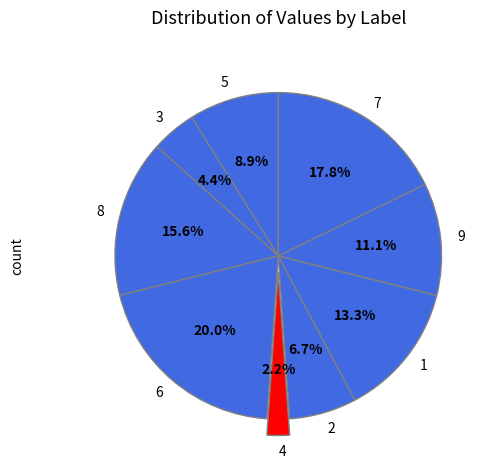

To the nearest percent, what is the average slice percentage?

11%